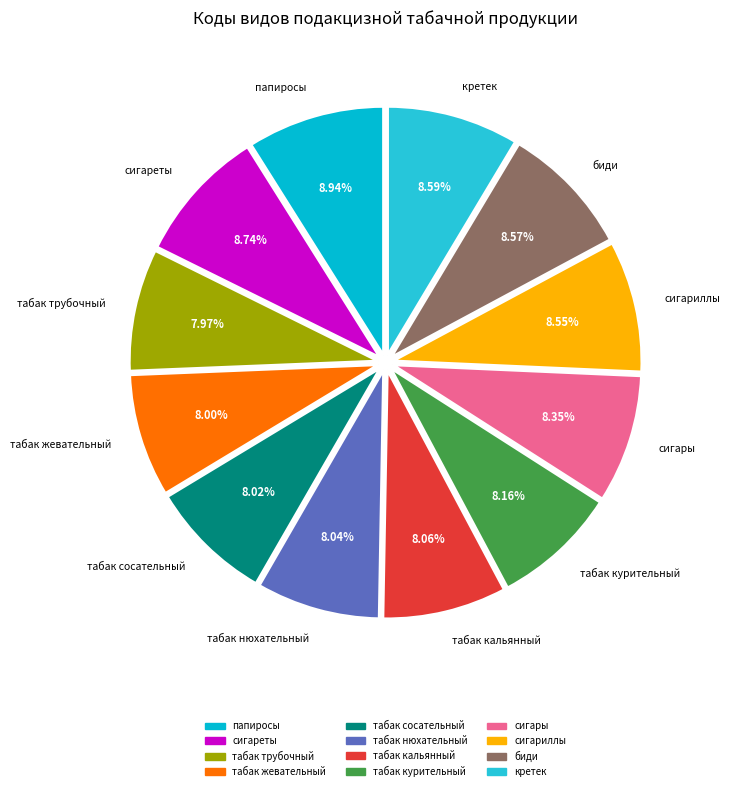

True or false: табак трубочный accounts for 8% of the total.

True